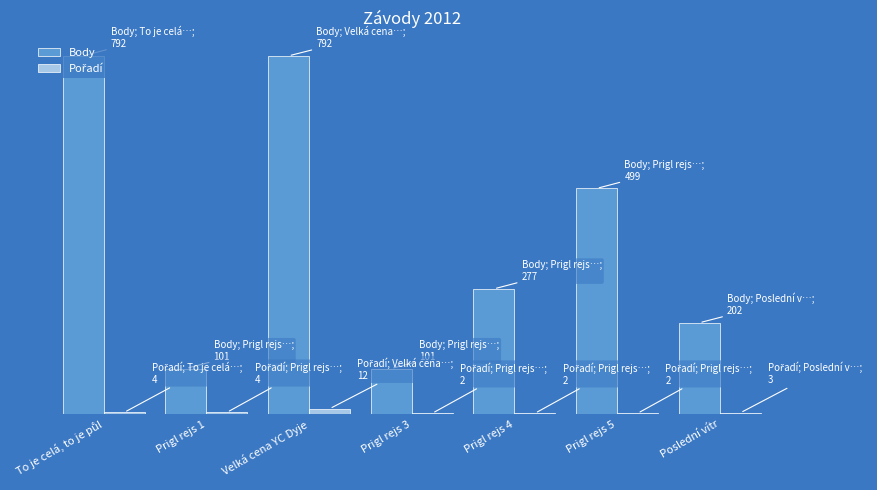

Does the chart contain stacked bars?

No